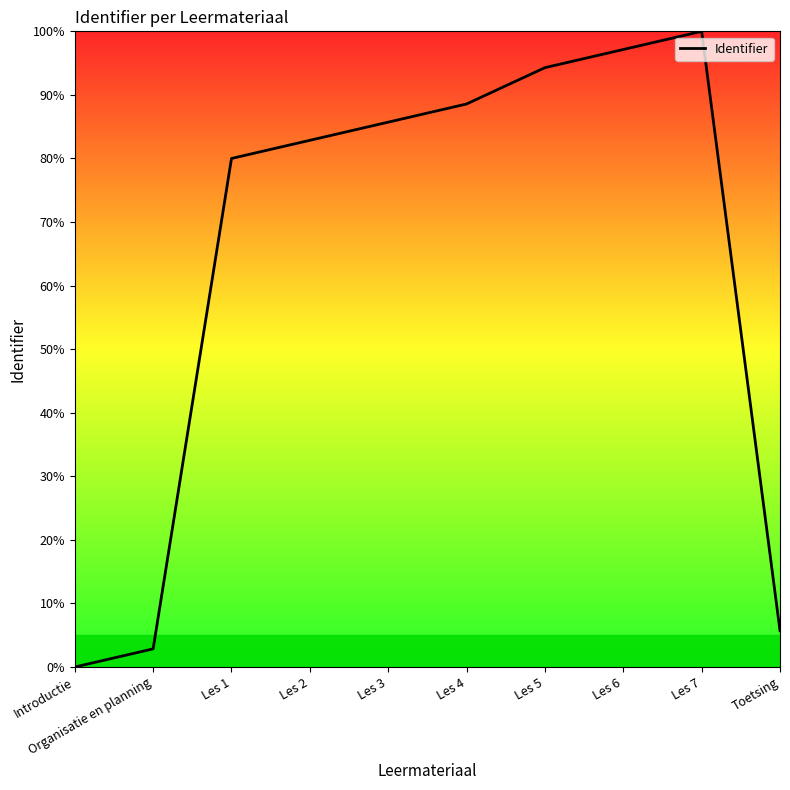

Reading left to right, list all the values displayed in this chart.

0.0	2.9	80.0	82.9	85.7	88.6	94.3	97.1	100.0	5.7